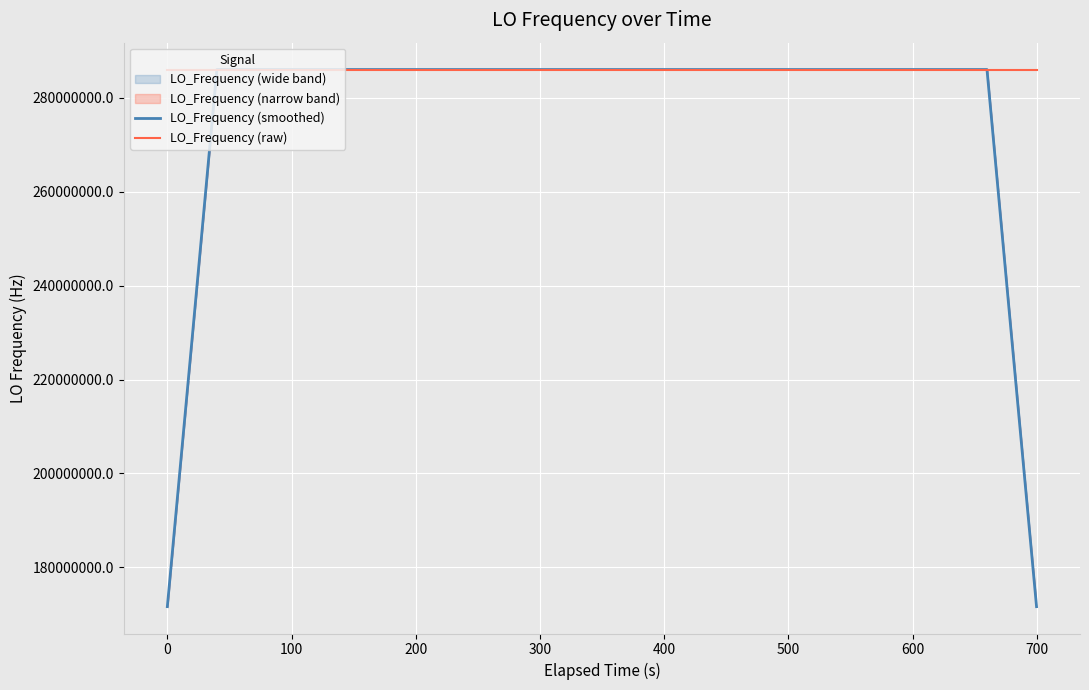

What is the sum of all LO_Frequency (raw) values?

11441879994.5